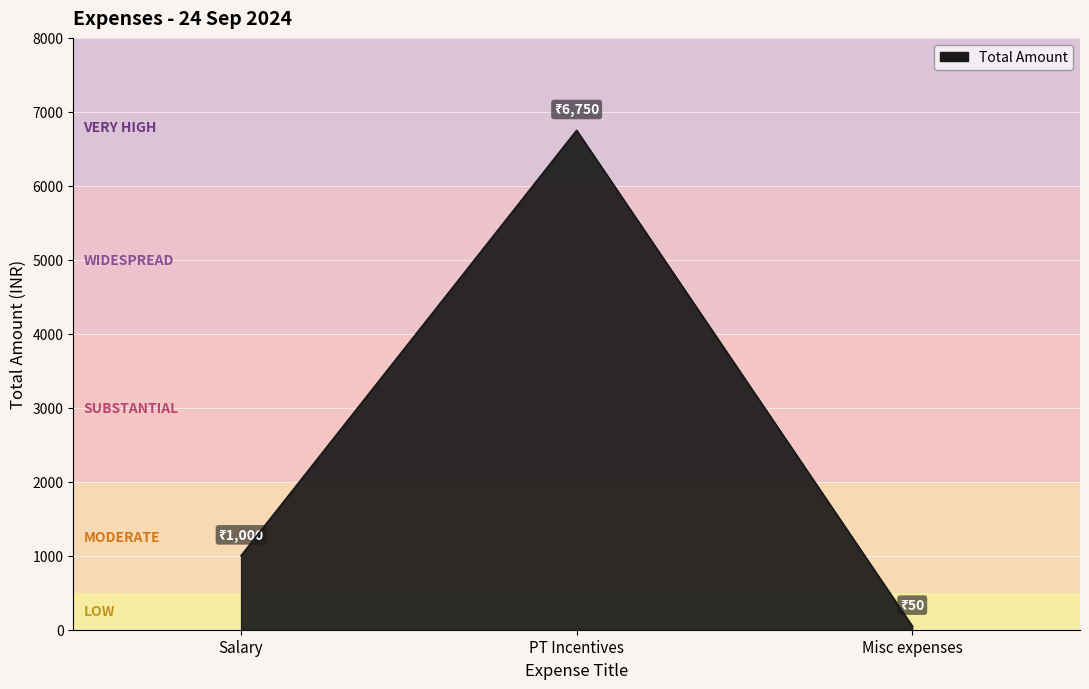

The value at Salary is 1401. True or false?

False